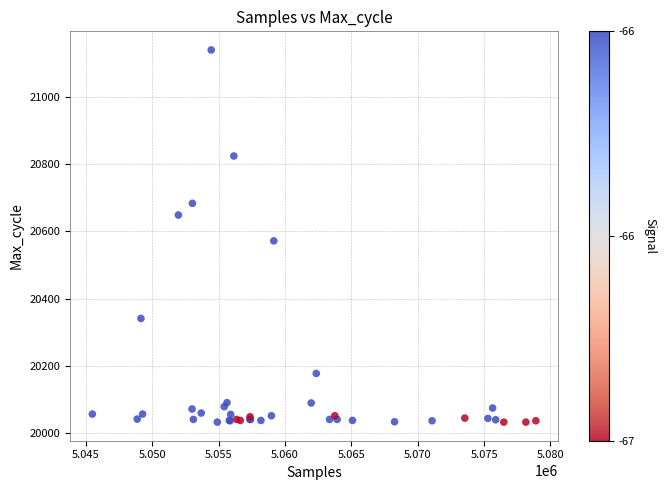

What Y value in the scatter plot is closest to 20586?

20572